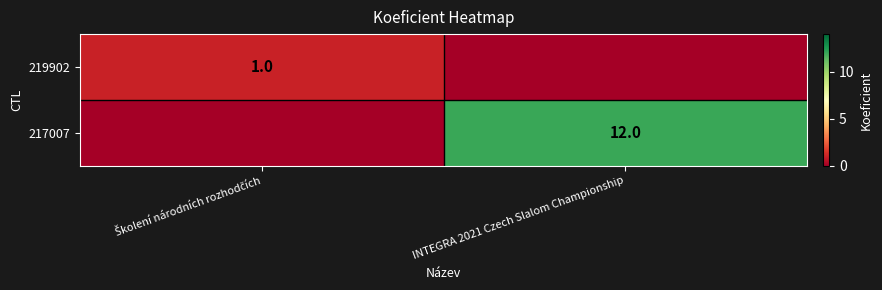

Is it true that 217007 equals 3 at INTEGRA 2021 Czech Slalom Championship?

False